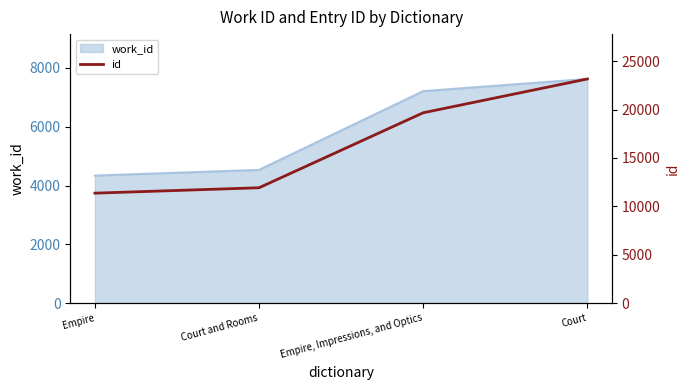

What is the maximum value shown in the chart?

23163